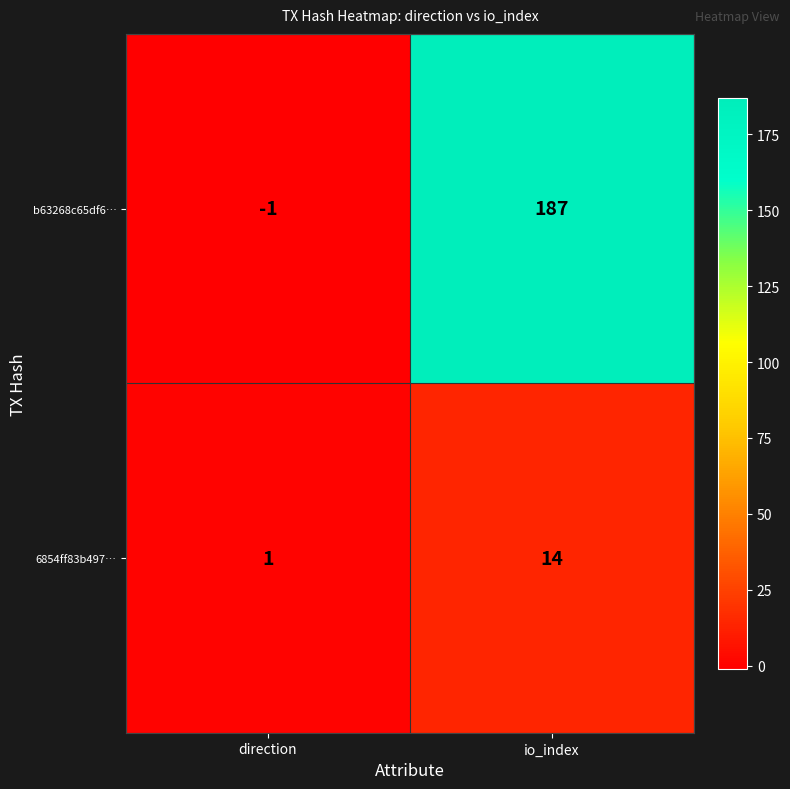

What is the sum of the 6854ff83b497… values at io_index and direction?

15